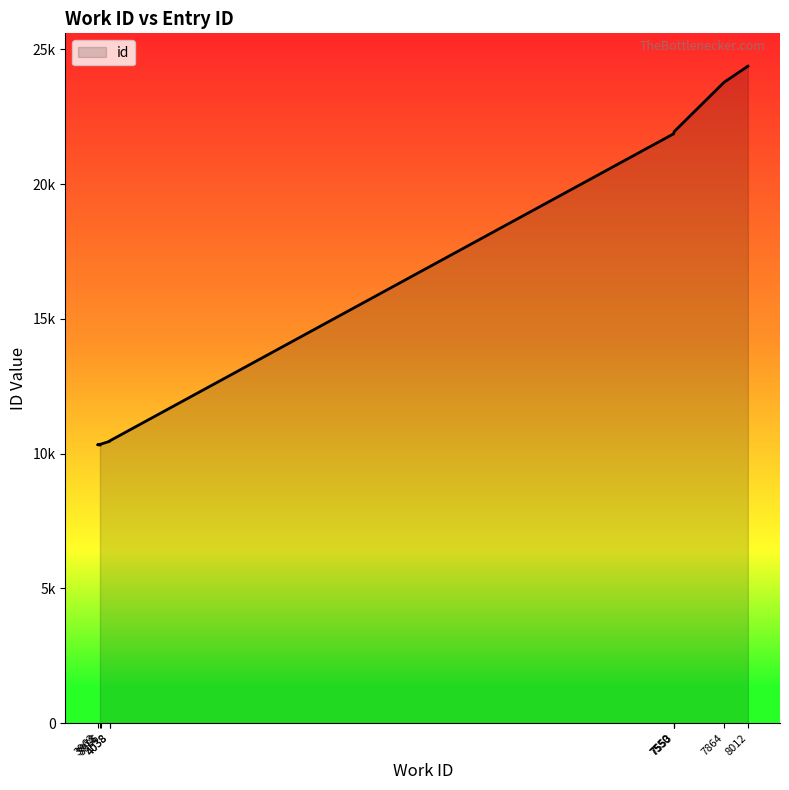

Reading left to right, extract all data points from this chart.

10322	10327	10356	10455	10470	21866	21871	21946	23778	24374